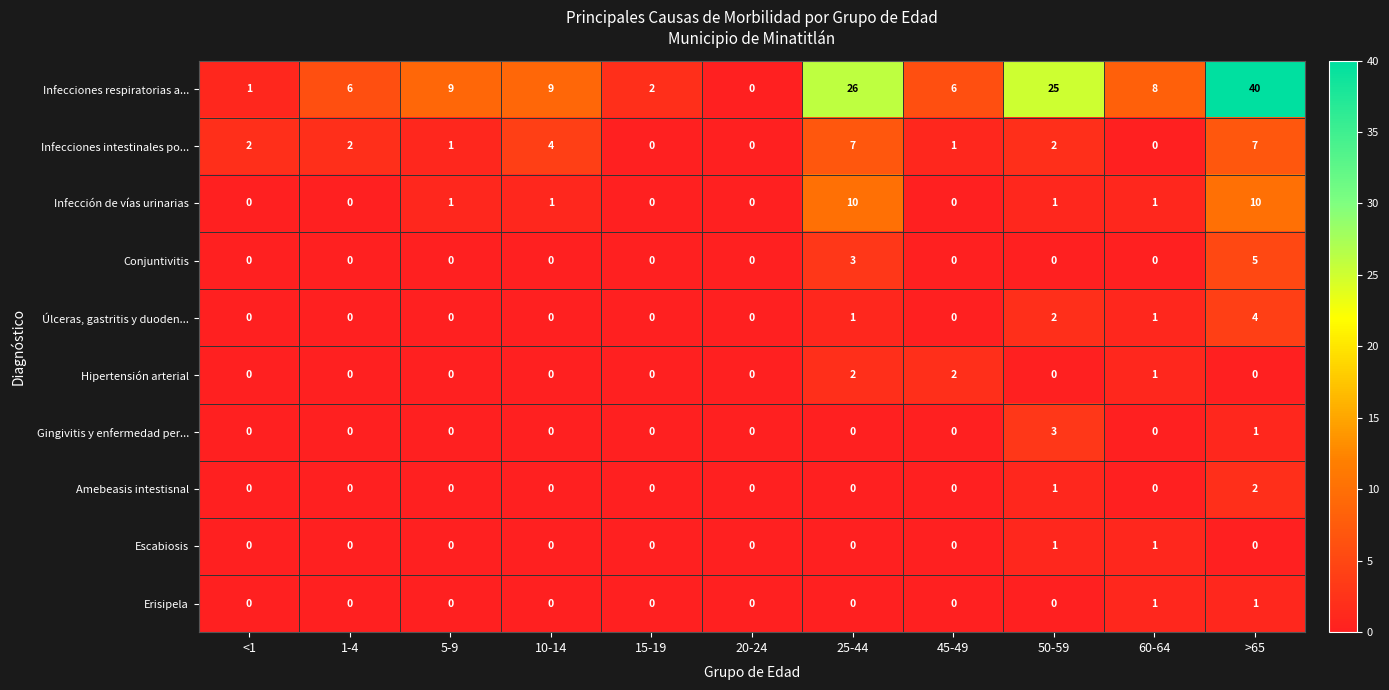

How many Gingivitis y enfermedad per... values are between 0 and 1?

10